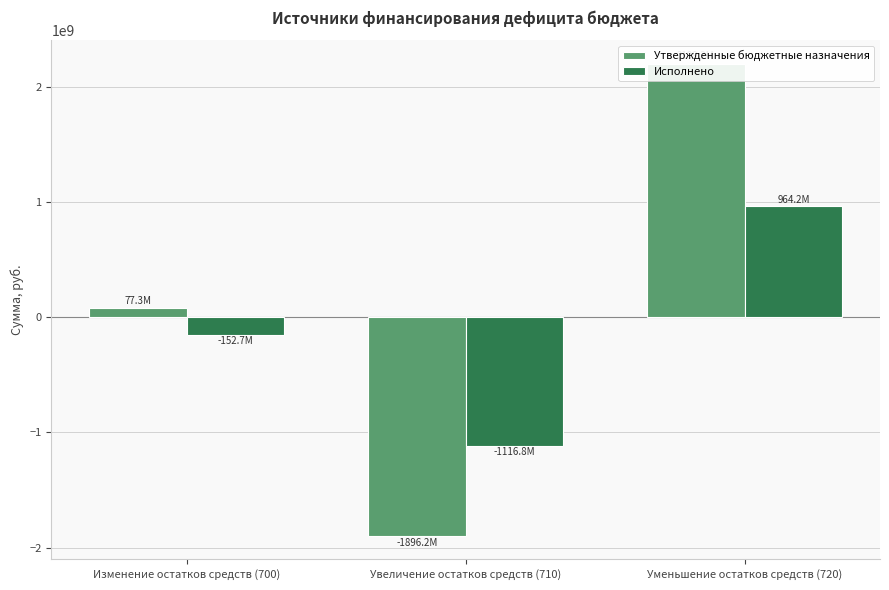

What is the value of the Исполнено bar at the 1st from the left?

-152658935.9